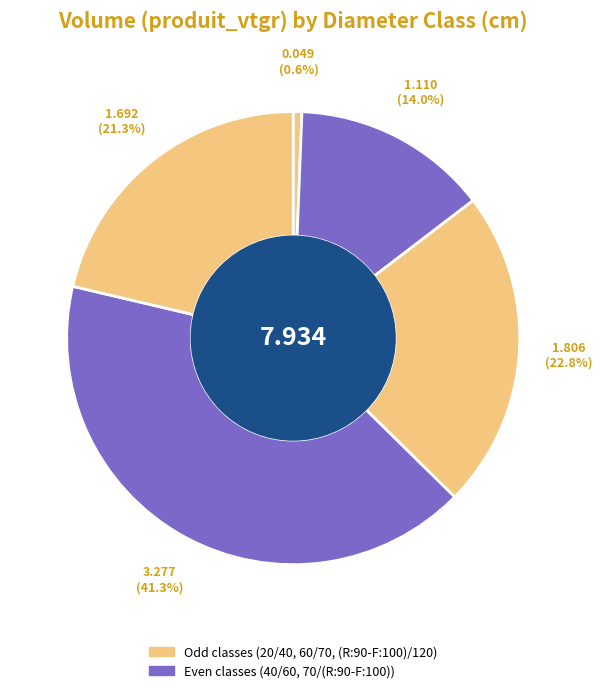

How many segments does this pie chart have?

5